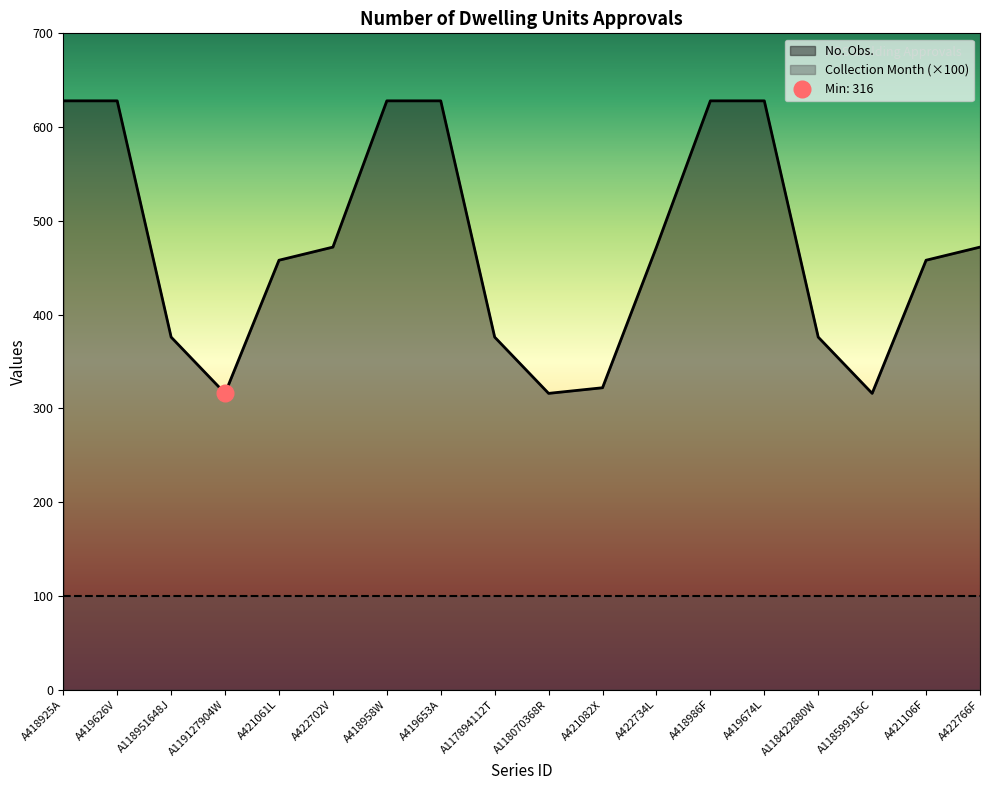

True or false: there are more than 2 points higher than both neighbors.

False